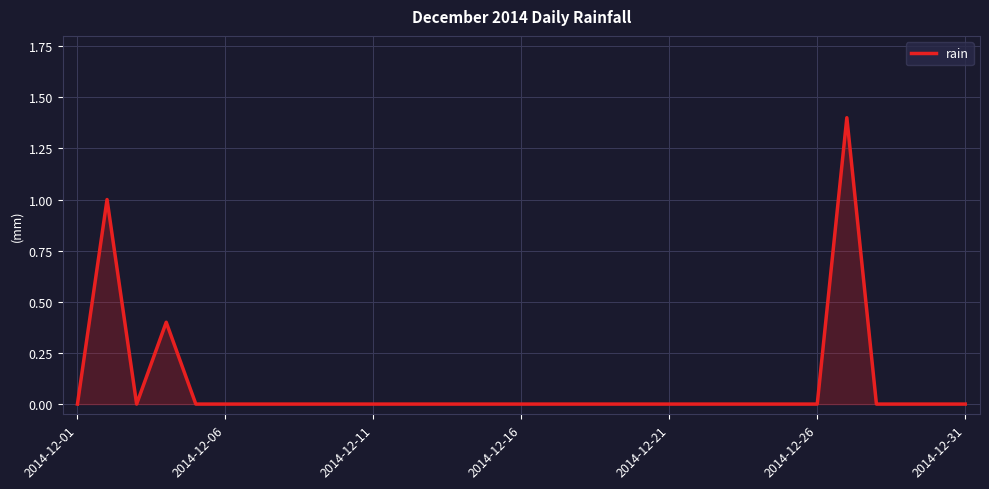

What is the difference between the maximum and minimum values?

1.4